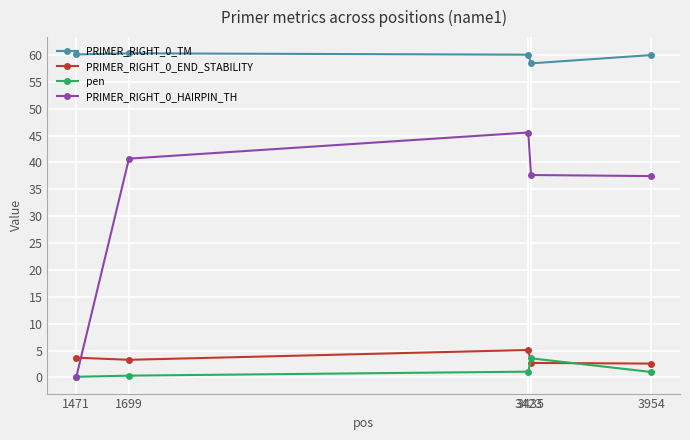

What is the difference between the pen values at 3435 and 3954?

2.5